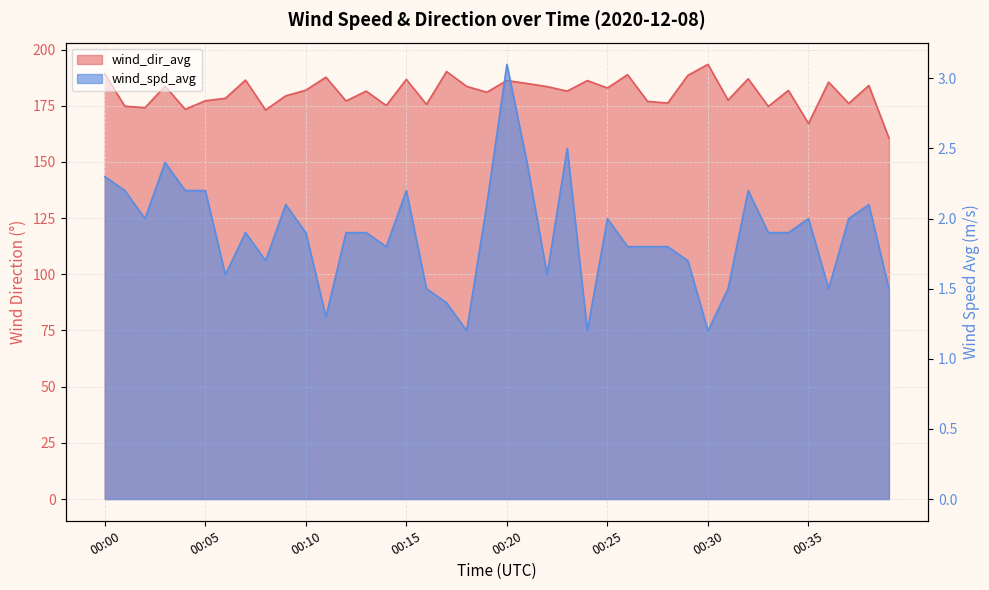

Reading right to left, list all the values displayed in this chart.

wind_spd_avg: 00:39=1.5	00:38=2.1	00:37=2.0	00:36=1.5	00:35=2.0	00:34=1.9	00:33=1.9	00:32=2.2	00:31=1.5	00:30=1.2	00:29=1.7	00:28=1.8	00:27=1.8	00:26=1.8	00:25=2.0	00:24=1.2	00:23=2.5	00:22=1.6	00:21=2.4	00:20=3.1	00:19=2.1	00:18=1.2	00:17=1.4	00:16=1.5	00:15=2.2	00:14=1.8	00:13=1.9	00:12=1.9	00:11=1.3	00:10=1.9	00:09=2.1	00:08=1.7	00:07=1.9	00:06=1.6	00:05=2.2	00:04=2.2	00:03=2.4	00:02=2.0	00:01=2.2	00:00=2.3
wind_dir_avg: 00:39=160.6	00:38=184.0	00:37=176.0	00:36=185.5	00:35=167.1	00:34=181.8	00:33=174.7	00:32=187.0	00:31=177.5	00:30=193.4	00:29=188.5	00:28=176.2	00:27=176.9	00:26=188.8	00:25=182.9	00:24=186.2	00:23=181.5	00:22=183.5	00:21=184.9	00:20=186.2	00:19=181.0	00:18=183.6	00:17=190.2	00:16=175.6	00:15=186.7	00:14=175.1	00:13=181.5	00:12=177.1	00:11=187.7	00:10=181.9	00:09=179.4	00:08=173.1	00:07=186.4	00:06=178.3	00:05=177.2	00:04=173.4	00:03=183.7	00:02=174.1	00:01=174.8	00:00=189.1